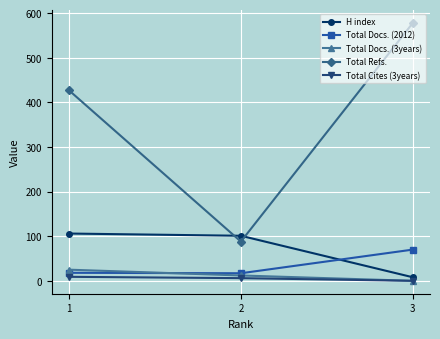

What is the highest value of the Total Refs. series?

578